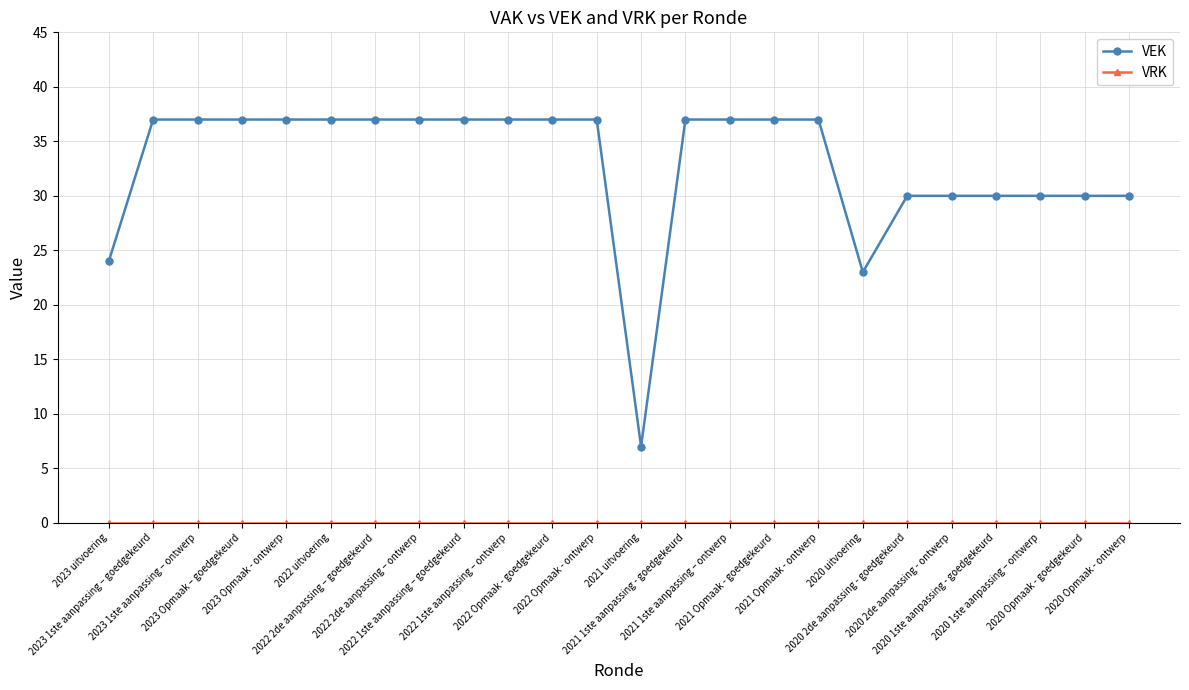

How many distinct data groups are displayed?

2